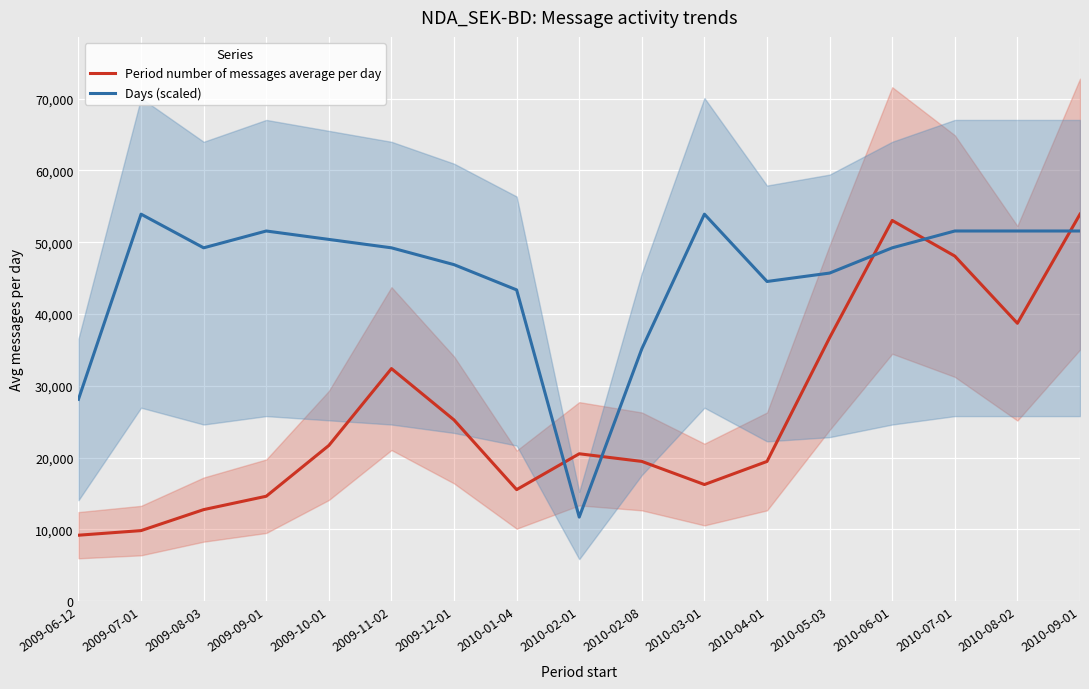

What is the average value of the Days (scaled) series?

45153.3